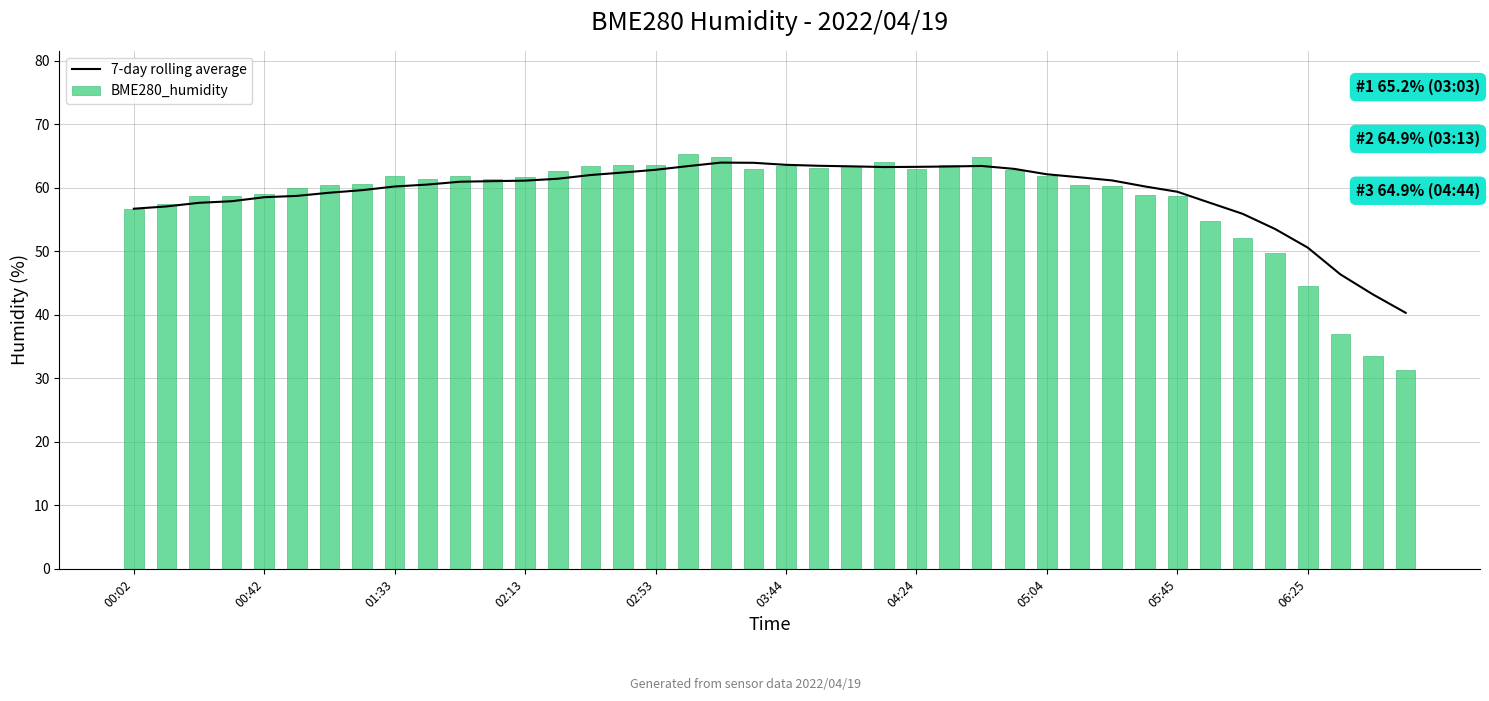

What is the value of the BME280_humidity bar at the 29th from the left?

61.9